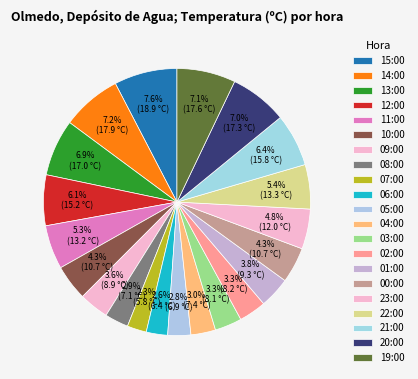

Is it true that 03:00 is 3% of the pie?

True